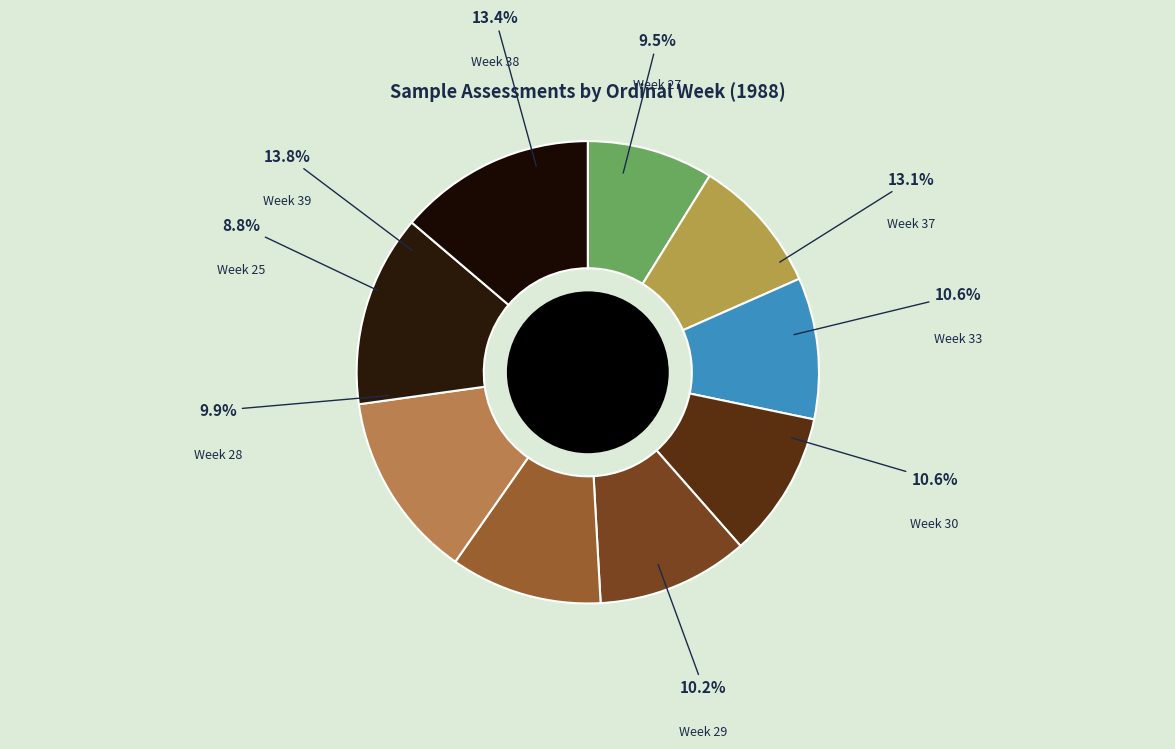

To the nearest percent, what percentage of the pie is Week 28?

10%